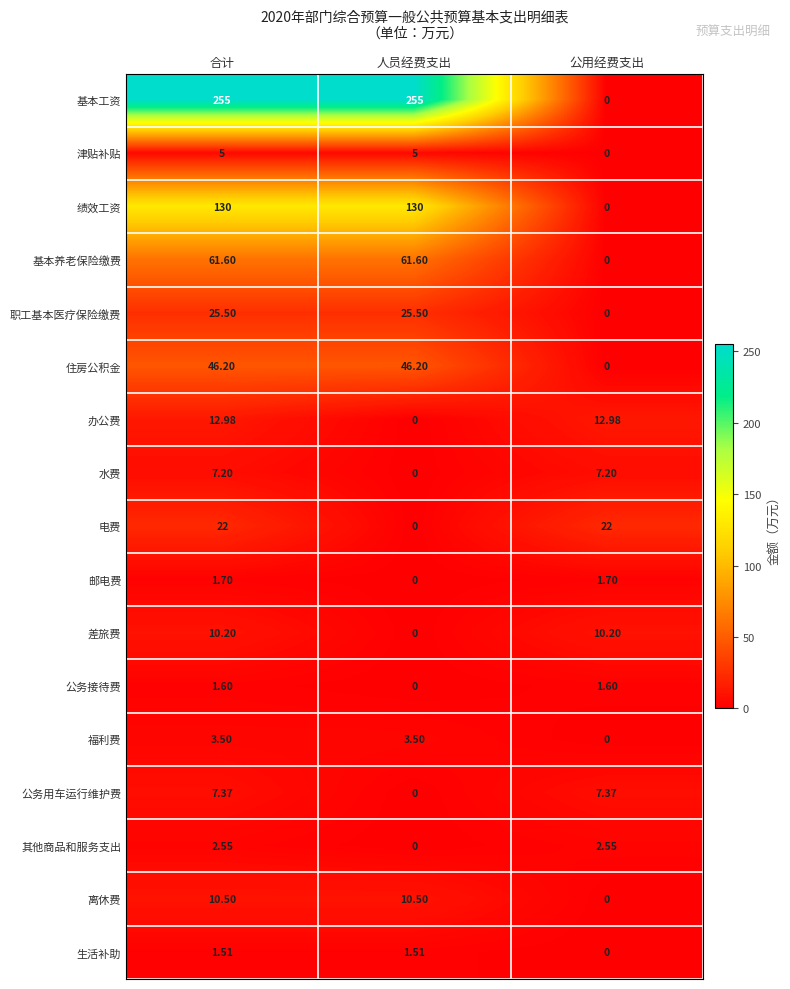

At which category is the sum across all series the highest?

合计